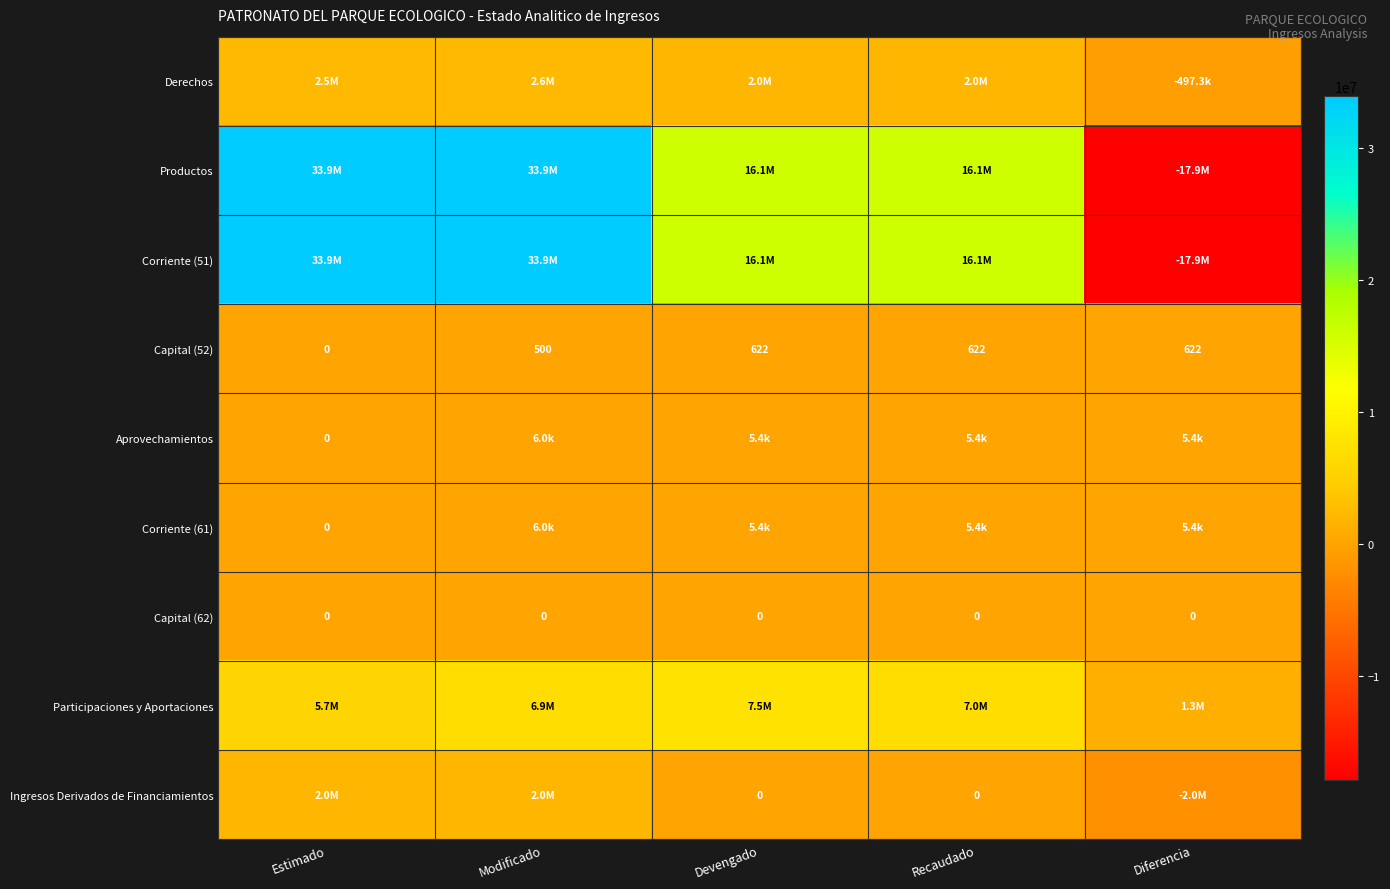

Is it true that Ingresos Derivados de Financiamientos equals 417347.8 at Modificado?

False